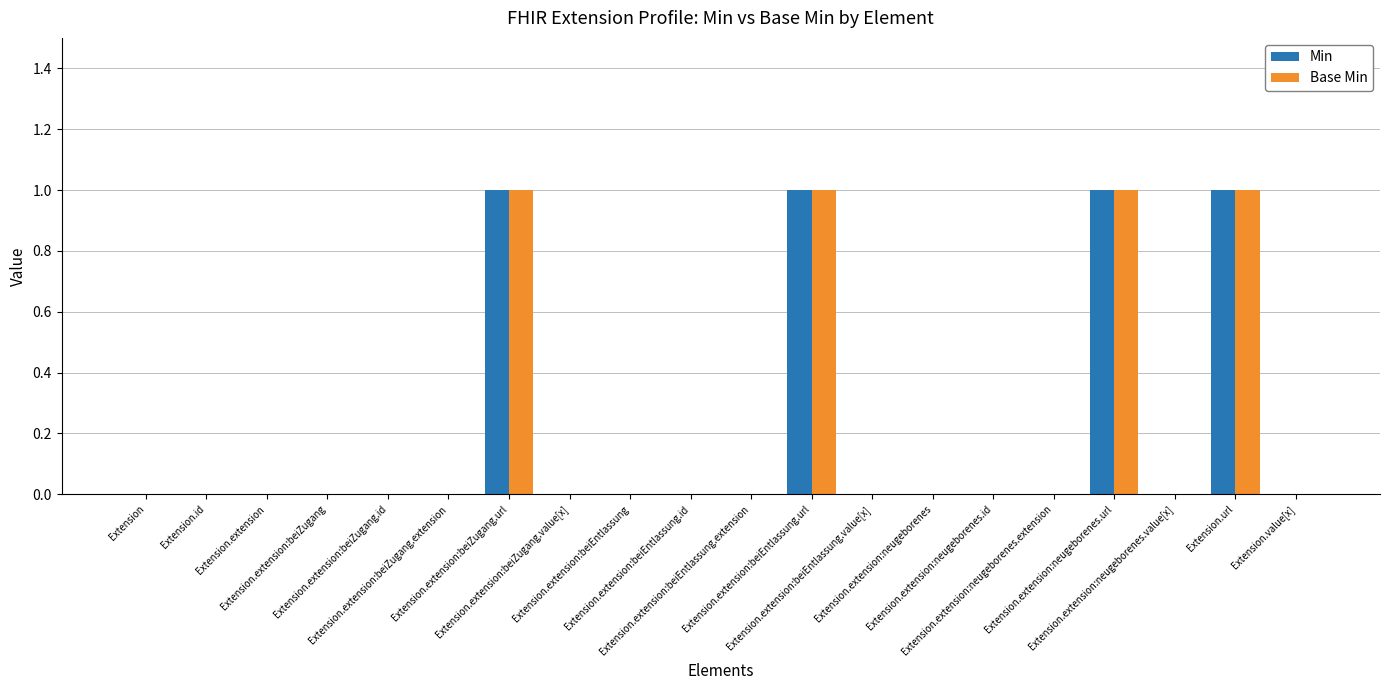

How many groups of bars are there?

20